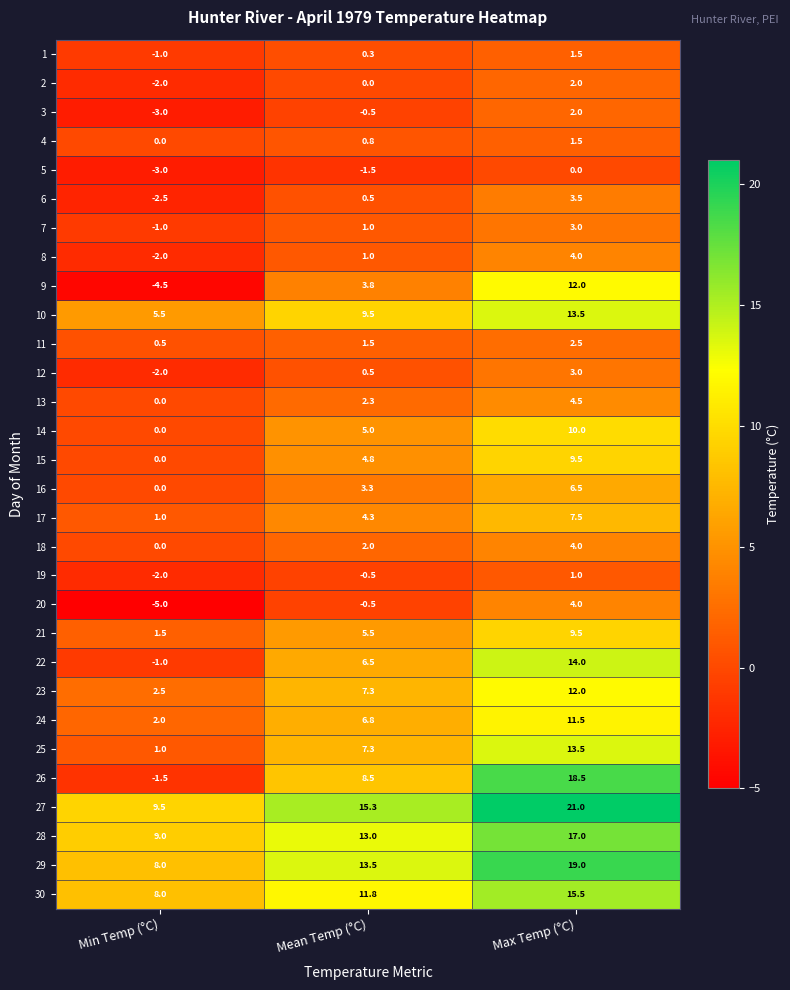

What is the difference between the highest and lowest values at Mean Temp (°C)?

16.8